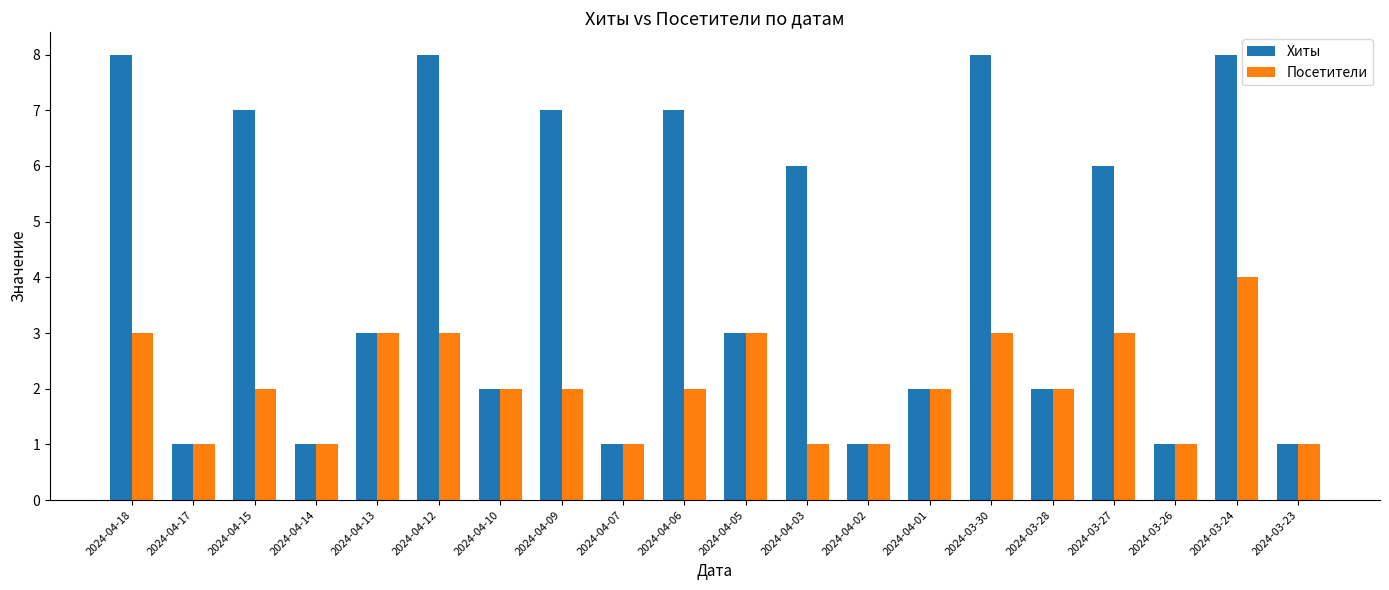

Which series changed the most between 2024-04-07 and 2024-03-27?

Хиты